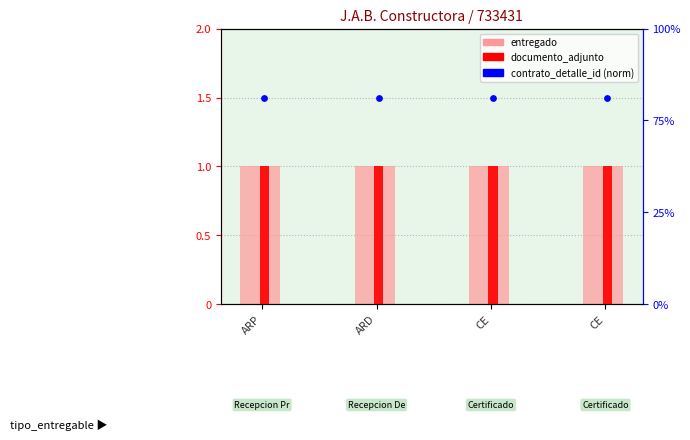

What are all the series names shown in the legend?

entregado, documento_adjunto, contrato_detalle_id (norm)